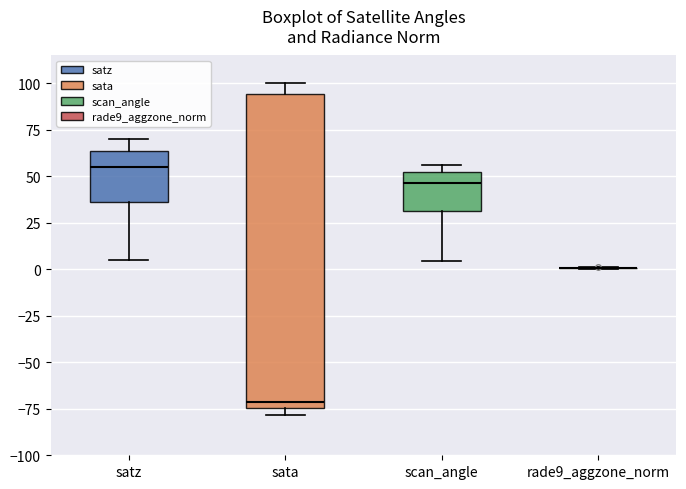

Comparing the boxes themselves (not the whiskers), which one is the tallest?

sata